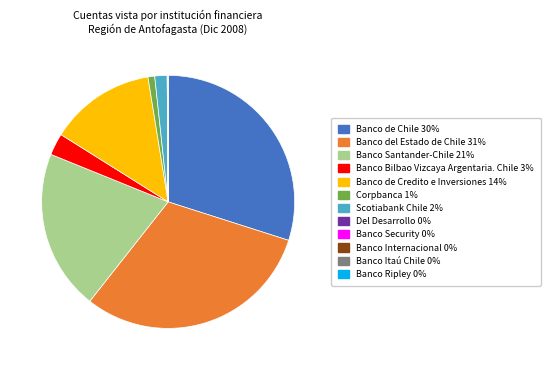

True or false: Banco de Credito e Inversiones accounts for 14% of the total.

True